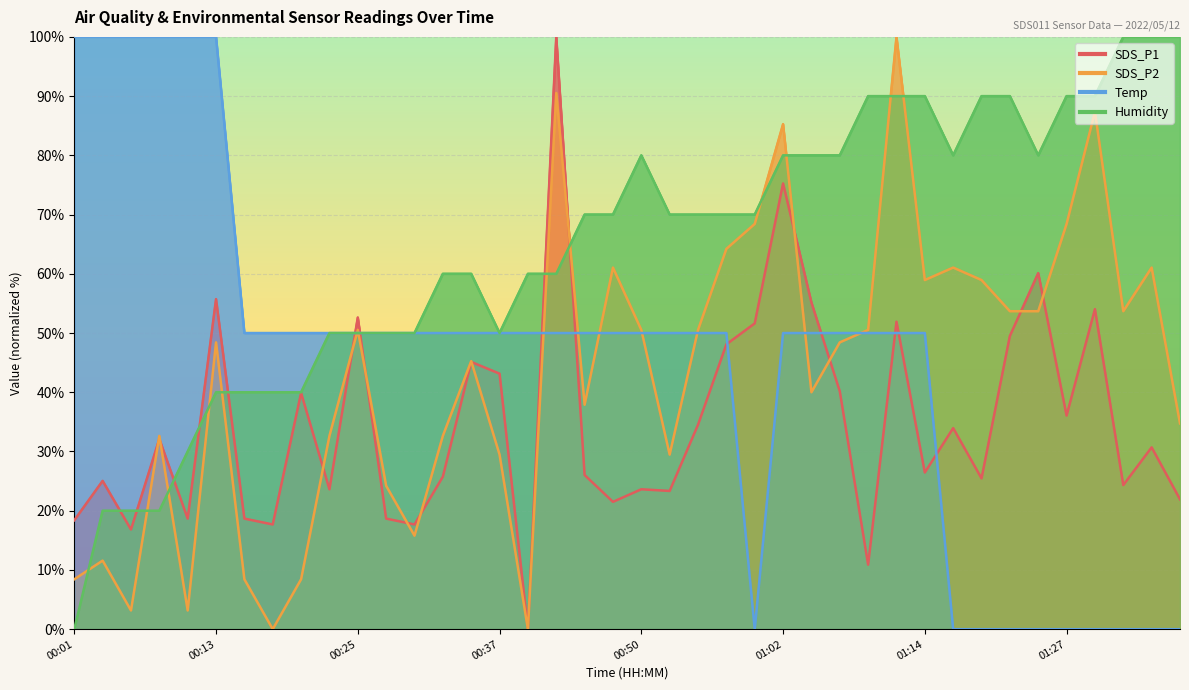

Is the value of Temp at 00:10 greater than the value of SDS_P1 at 01:24?

Yes